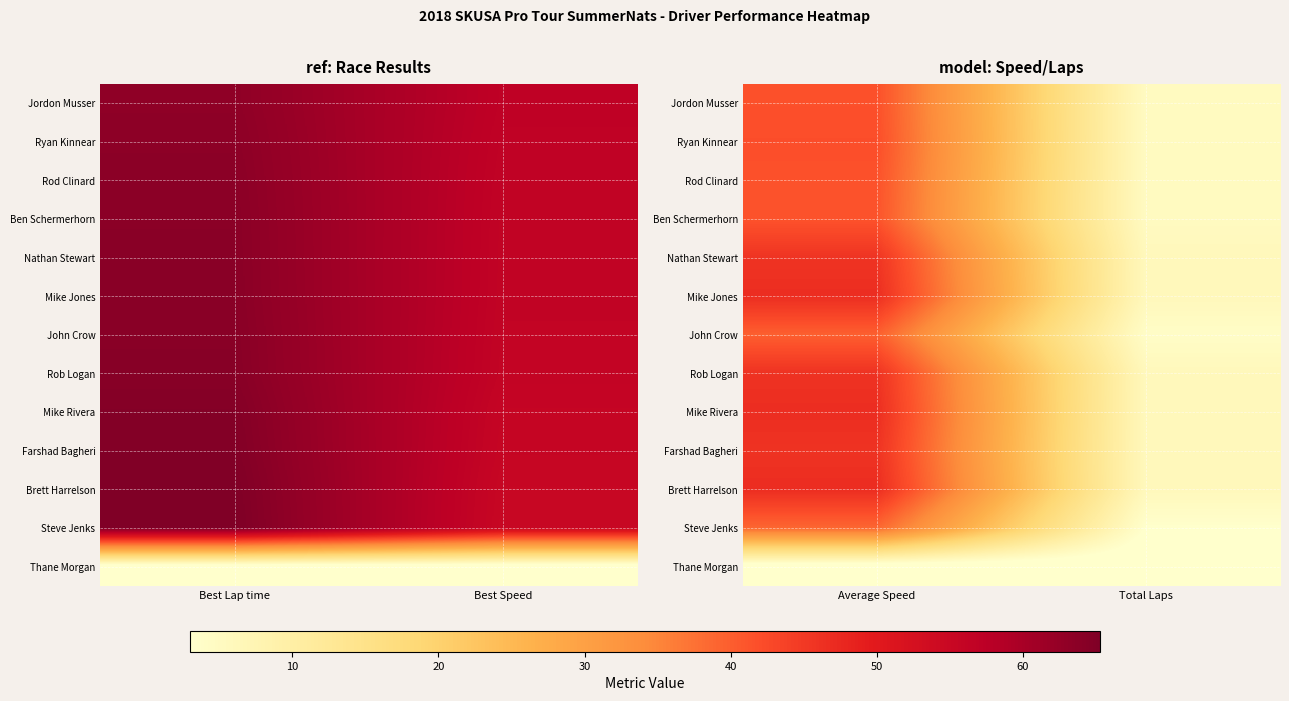

What is the difference between the Rod Clinard values at Average Speed and Total Laps?

36.4